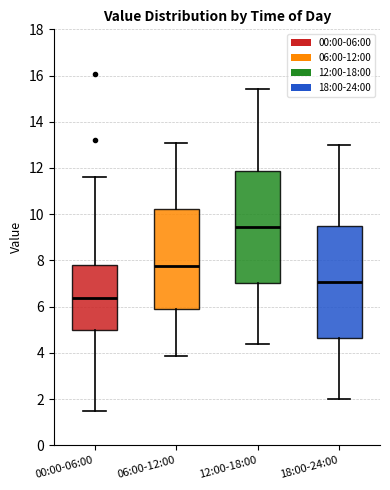

Where does the lower whisker of the box for 12:00-18:00 end on the y-axis? The values are not printed on the chart, so give them approximately, as read against the axis.

4.4